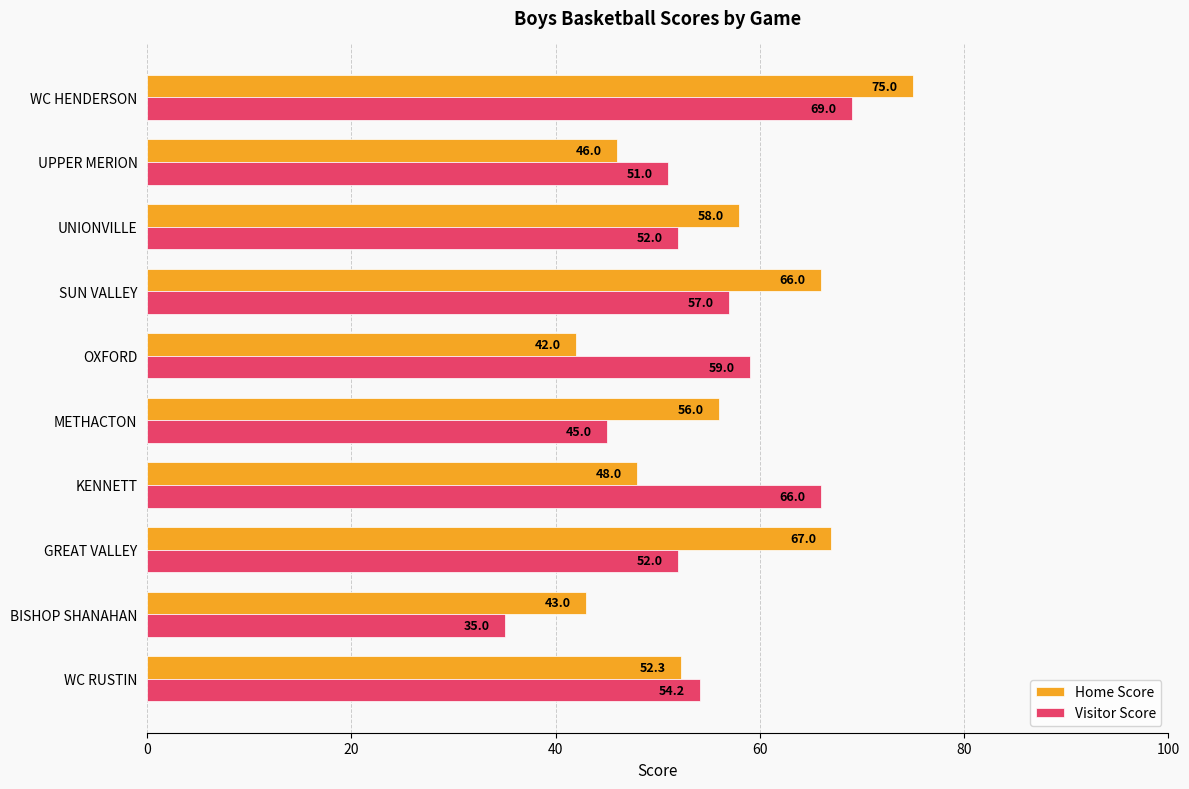

What is the greatest value displayed?

75.0